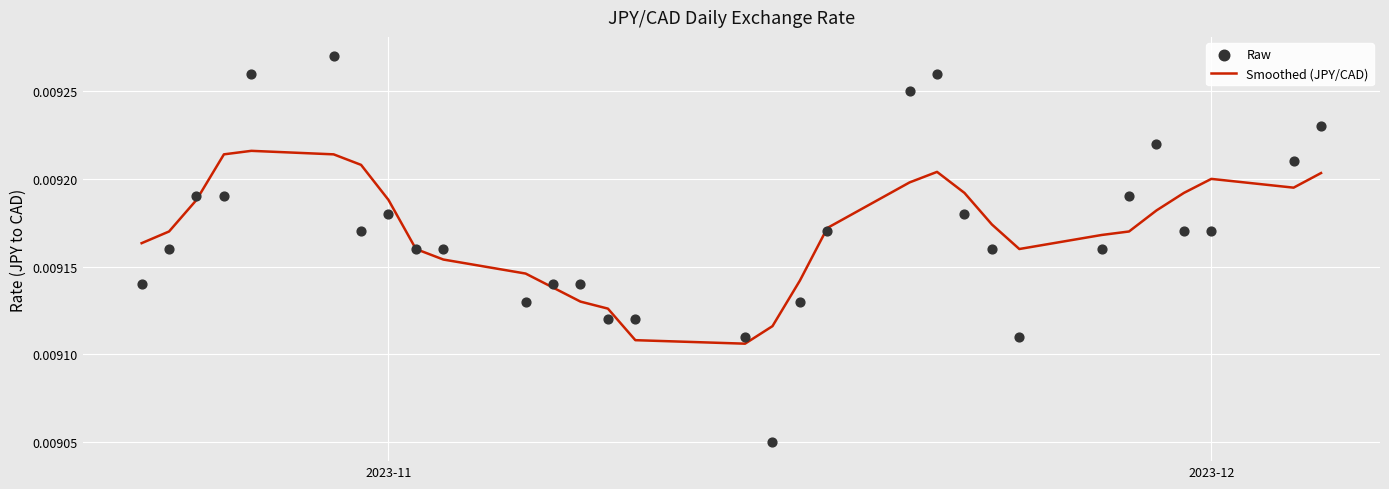

Which series contains the highest Y value?

Raw